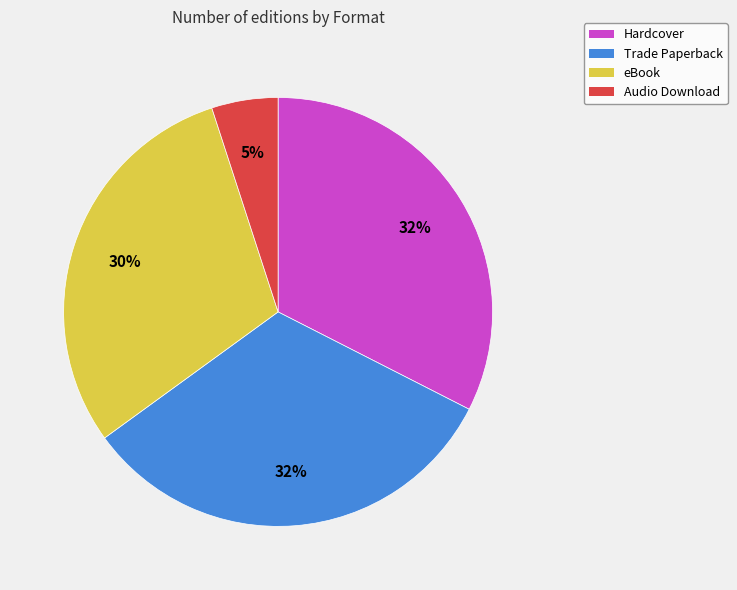

Does Audio Download represent more than half of the total?

No